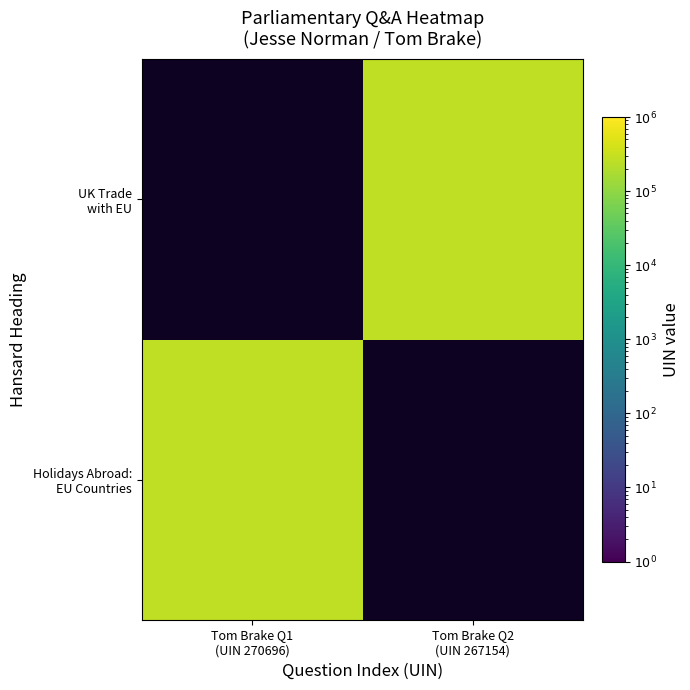

At Tom Brake Q2 (UIN 267154), list the series in order from largest to smallest.

Holidays Abroad: EU Countries, UK Trade with EU